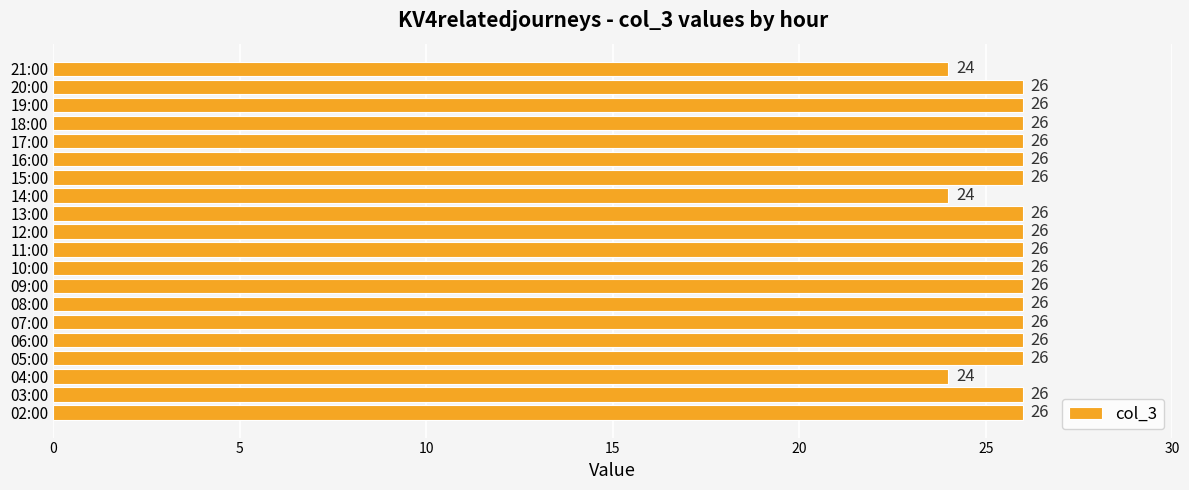

What is the ratio of the value at 16:00 to the value at 19:00?

1.0